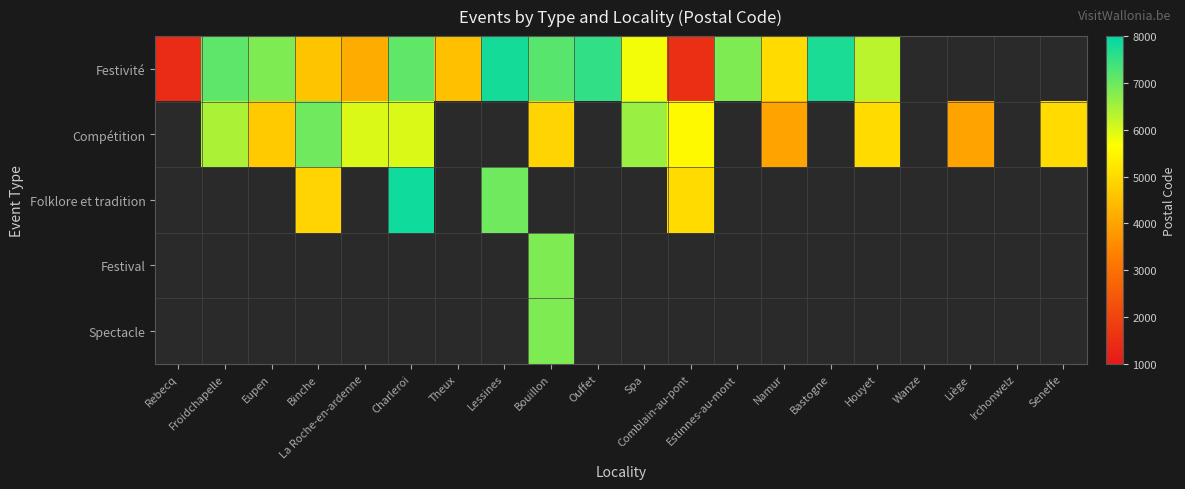

What is the maximum value shown in the chart?

7860.0